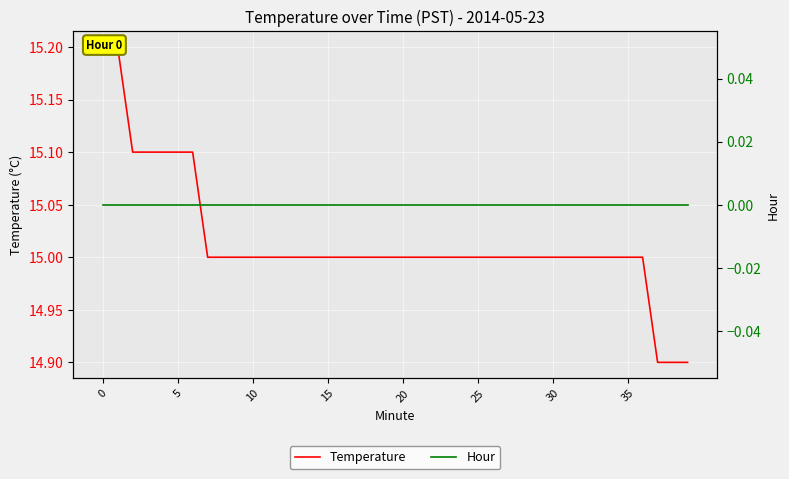

What is the label of the 5th point from the right?

35